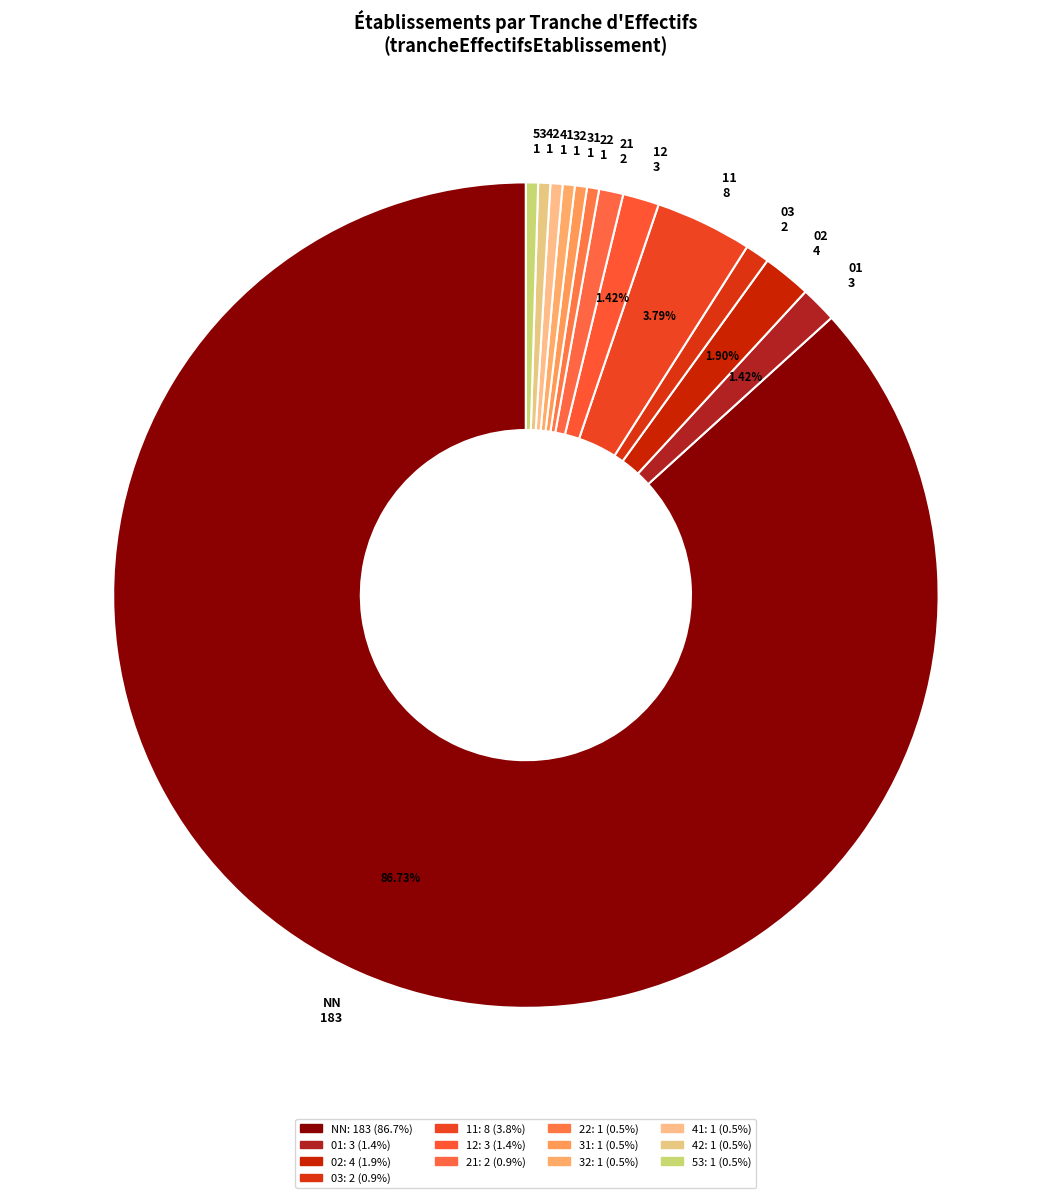

Do 32 1 and 42 1 together represent more than half of the pie?

No